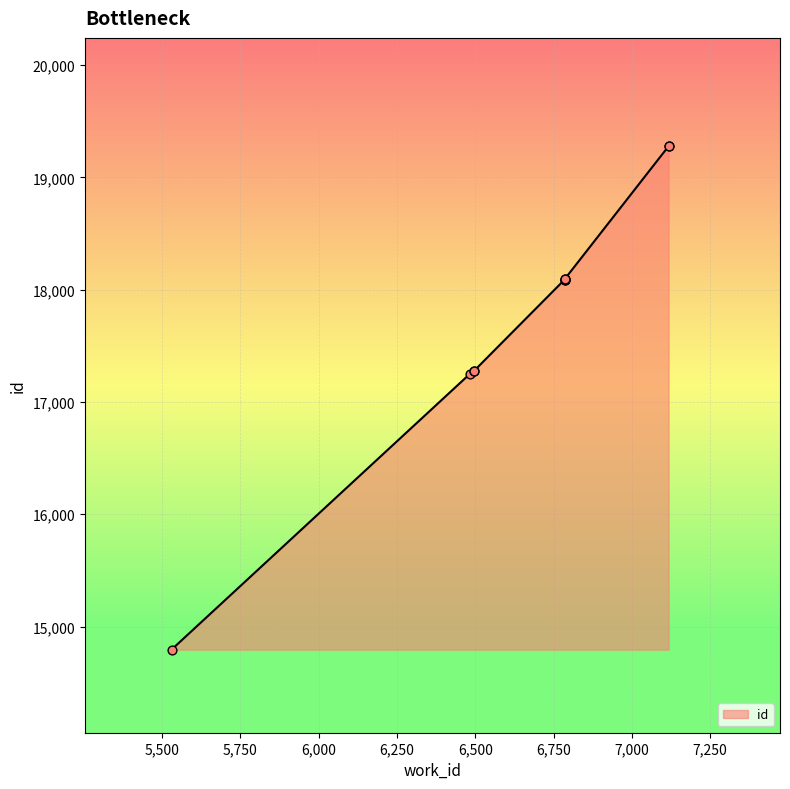

Approximately how many times larger is the value at 5530 compared to 6785?

0.8